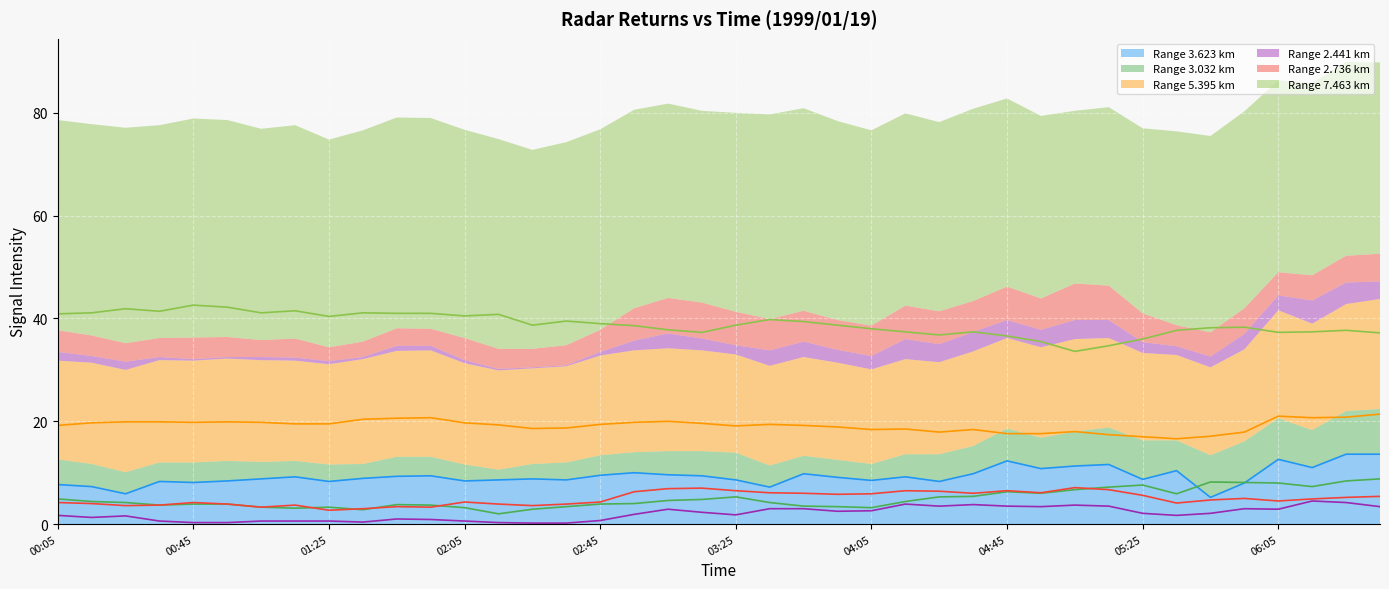

Is it true that Range 3.032 km (line) equals 3.7 at 11?

True